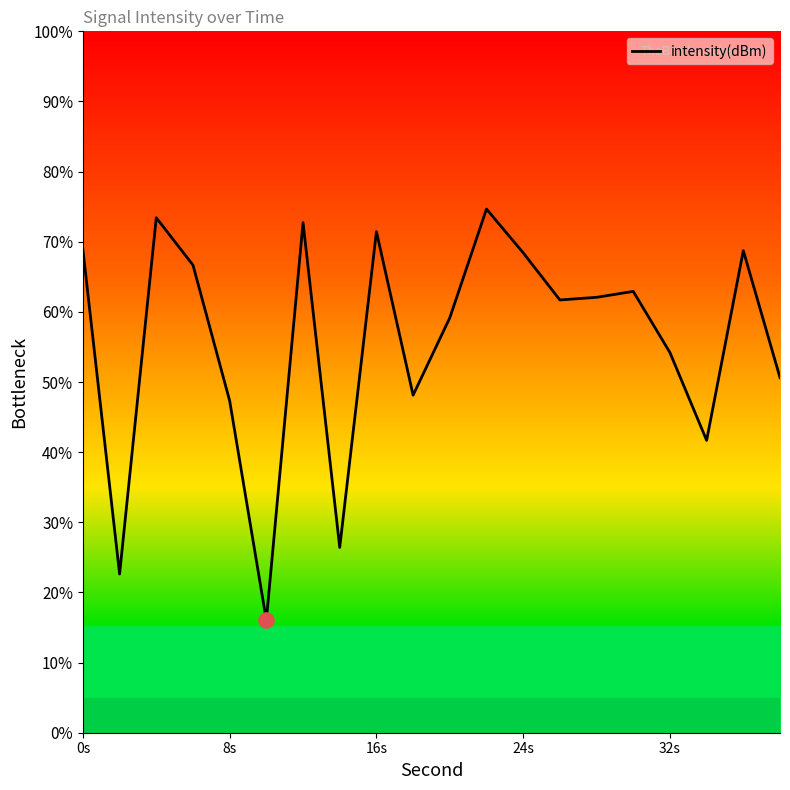

What is the minimum value shown in the chart?

16.0